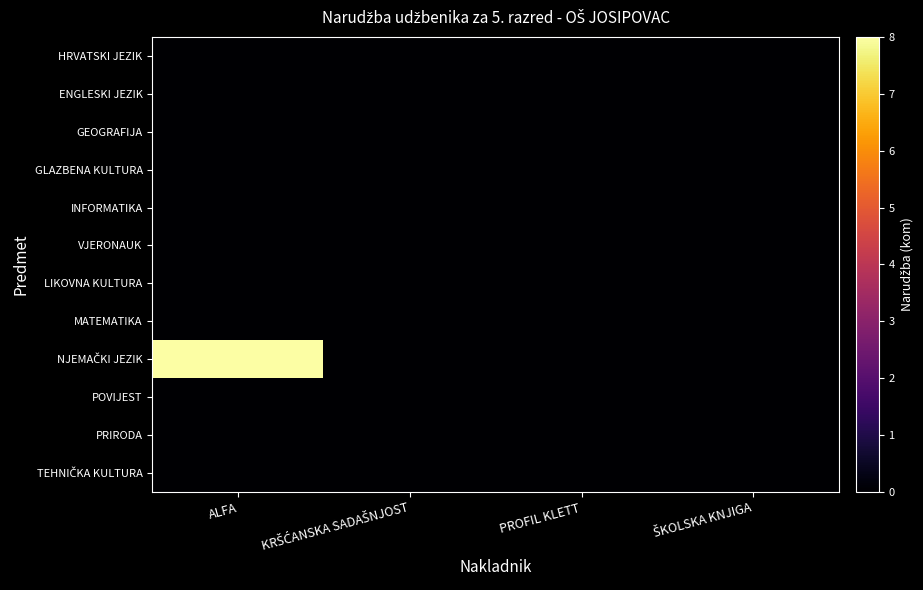

Rank the series by their maximum value, from highest to lowest.

NJEMAČKI JEZIK, HRVATSKI JEZIK, ENGLESKI JEZIK, GEOGRAFIJA, GLAZBENA KULTURA, INFORMATIKA, VJERONAUK, LIKOVNA KULTURA, MATEMATIKA, POVIJEST, PRIRODA, TEHNIČKA KULTURA